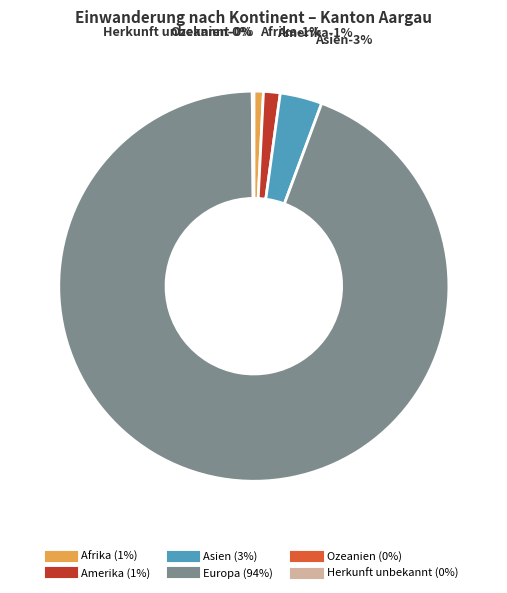

What percentage do Europa and Asien together represent?

97.7%